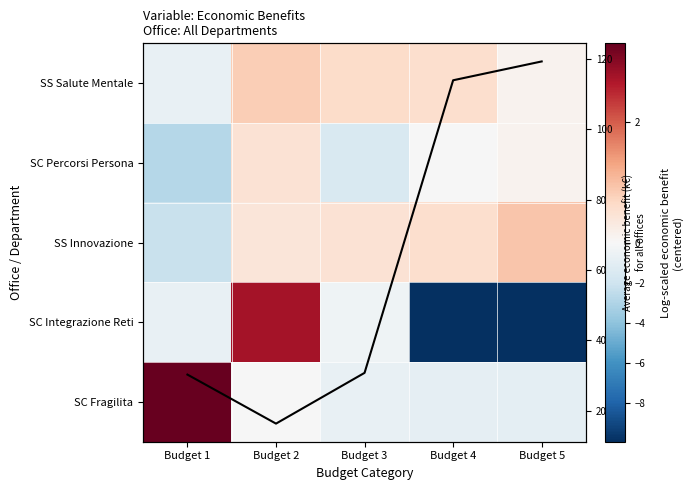

True or false: SC Fragilita has a value of -0.0 at Budget 2.

True